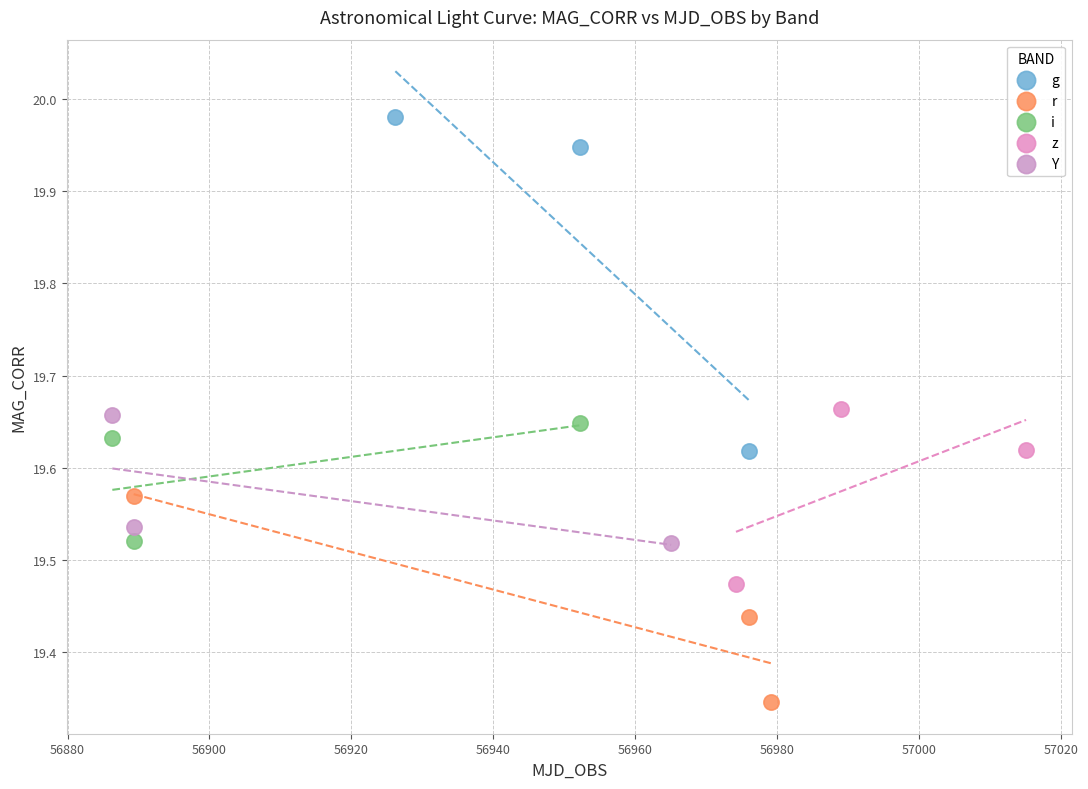

Which series has the largest Y range (max minus min)?

g